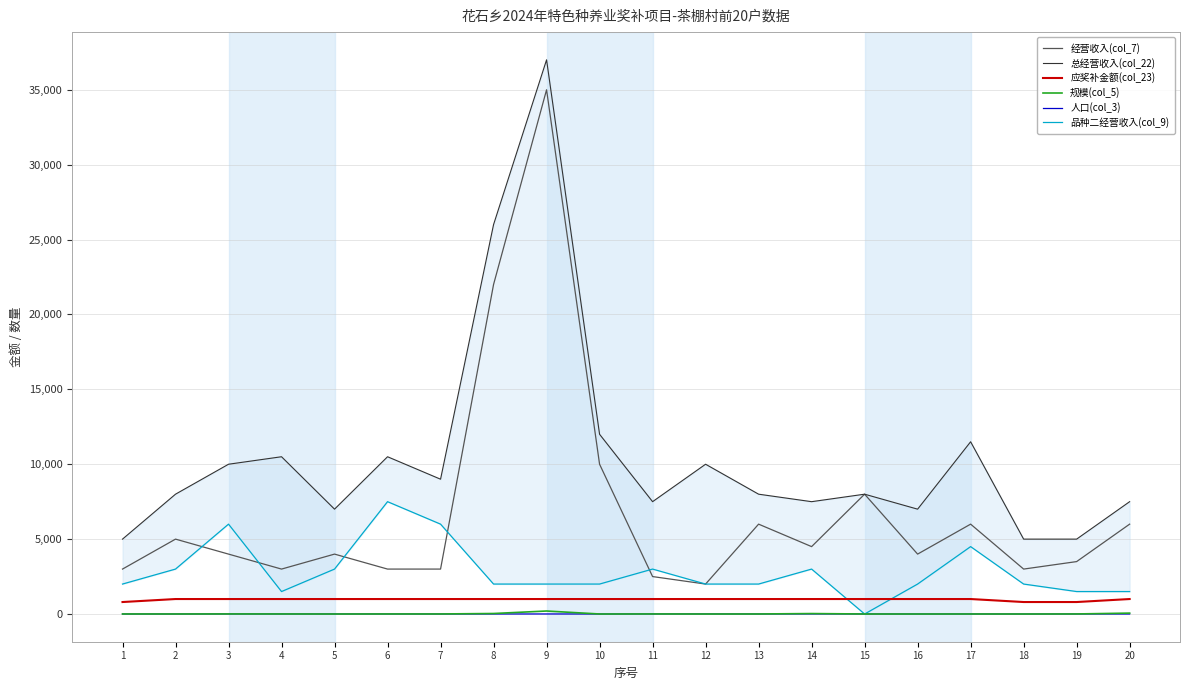

What is the total value across all series at 2?

17004.0